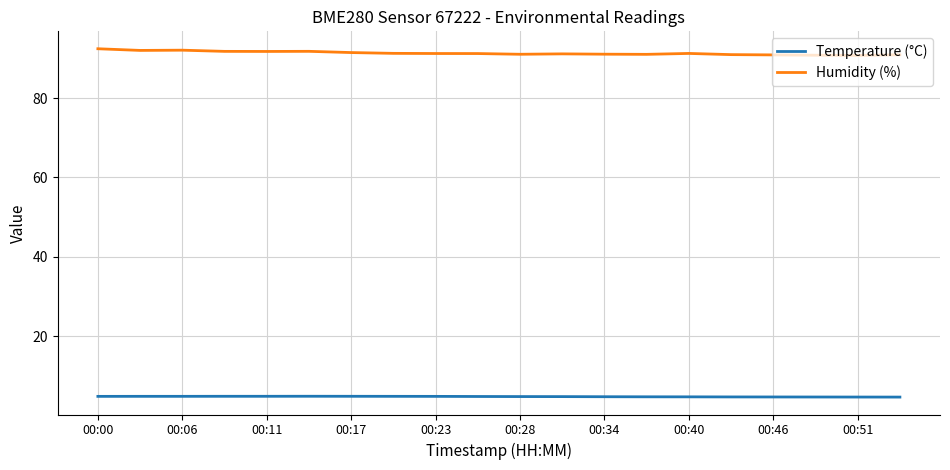

Which series has the largest total across all categories?

Humidity (%)